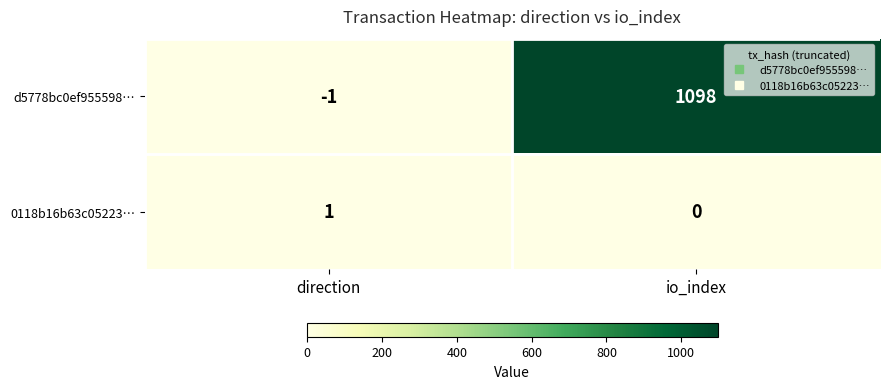

The 0118b16b63c05223… series shows 0 at io_index. True or false?

True